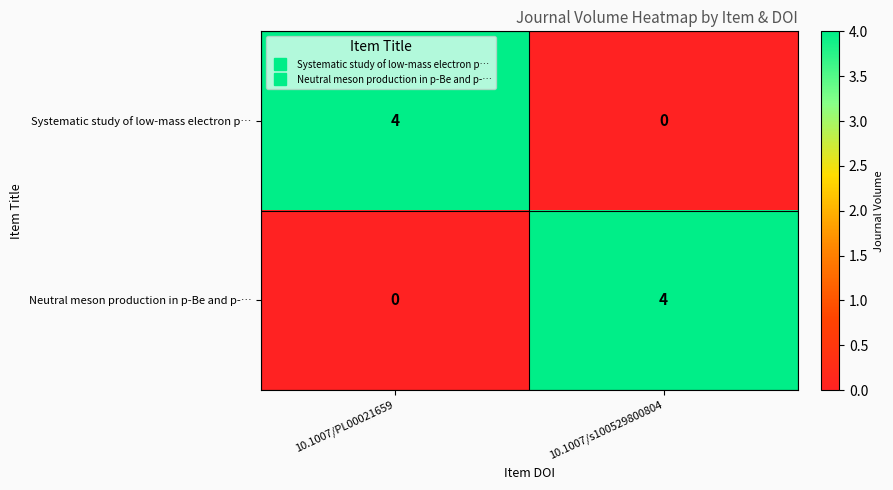

What is the highest value of the Neutral meson production in p-Be and p-… series?

4